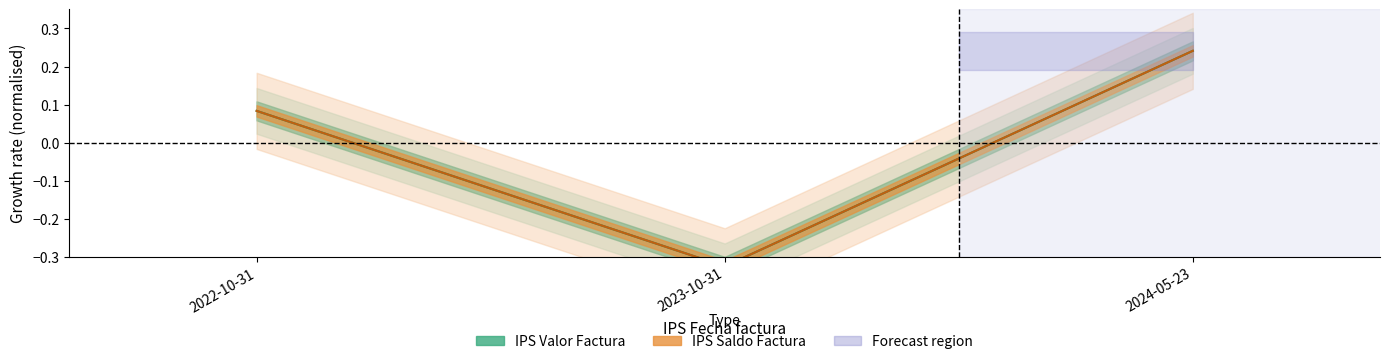

Reading left to right, extract all data points from this chart.

IPS Valor Factura: 2022-10-31=0.1	2023-10-31=-0.3	2024-05-23=0.2
IPS Saldo Factura: 2022-10-31=0.1	2023-10-31=-0.3	2024-05-23=0.2